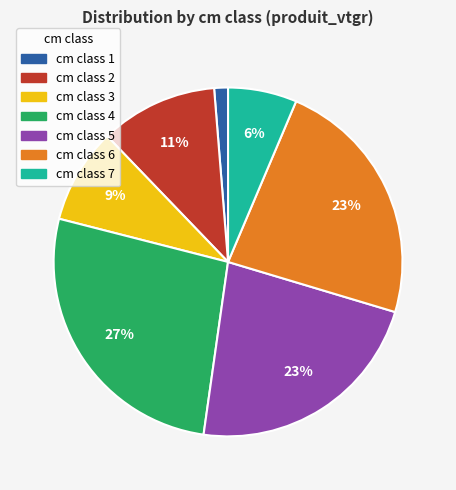

To the nearest percent, what is the average slice percentage?

14%